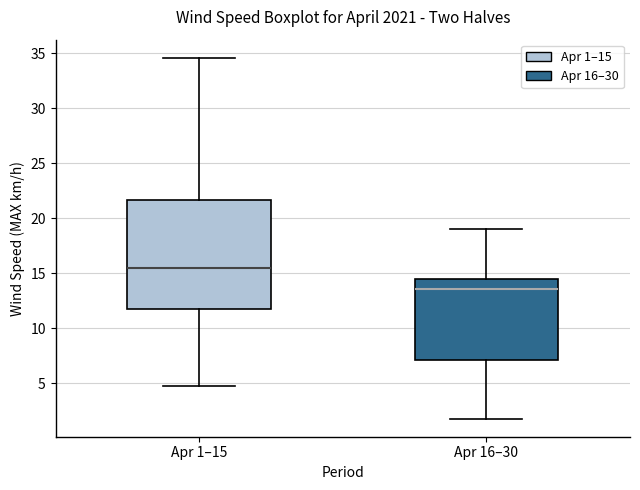

Which box is the tallest, from its lower edge to its upper edge?

Apr 1–15